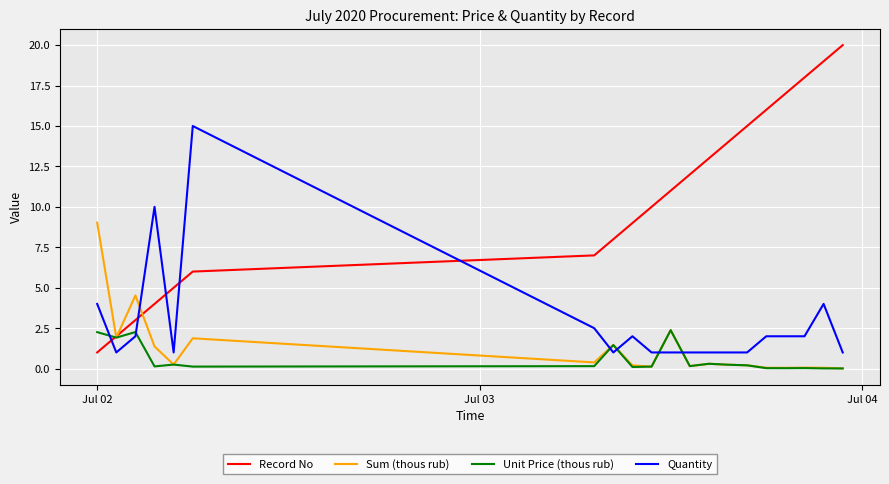

What is the lowest value of the Quantity series?

1.0